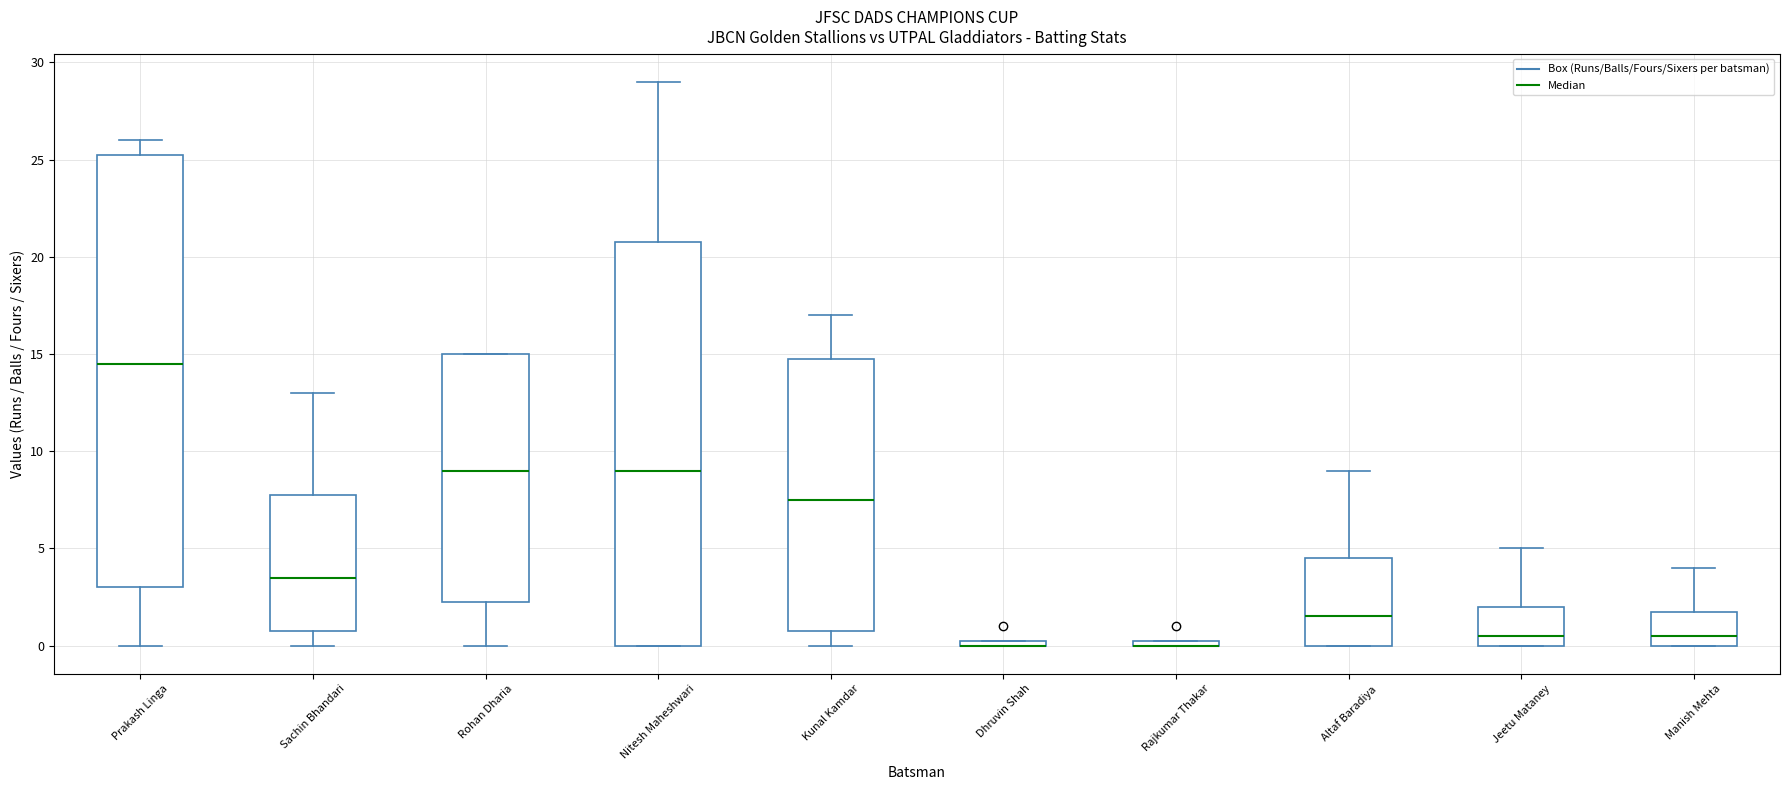

Which box is the tallest, from its lower edge to its upper edge?

Prakash Linga